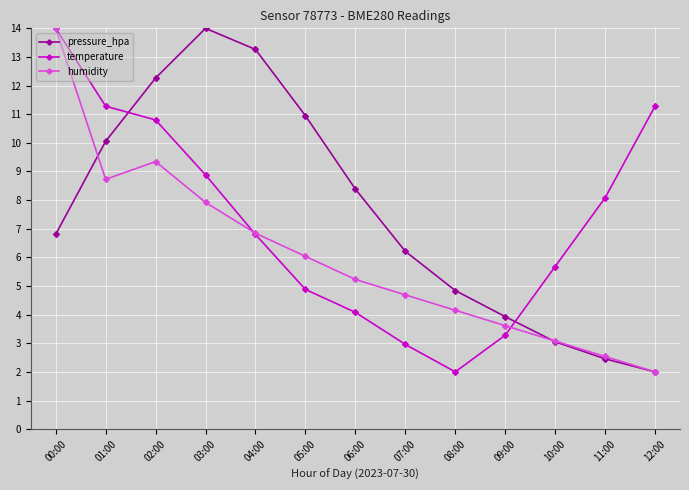

How many data points in pressure_hpa are less than 6?

5